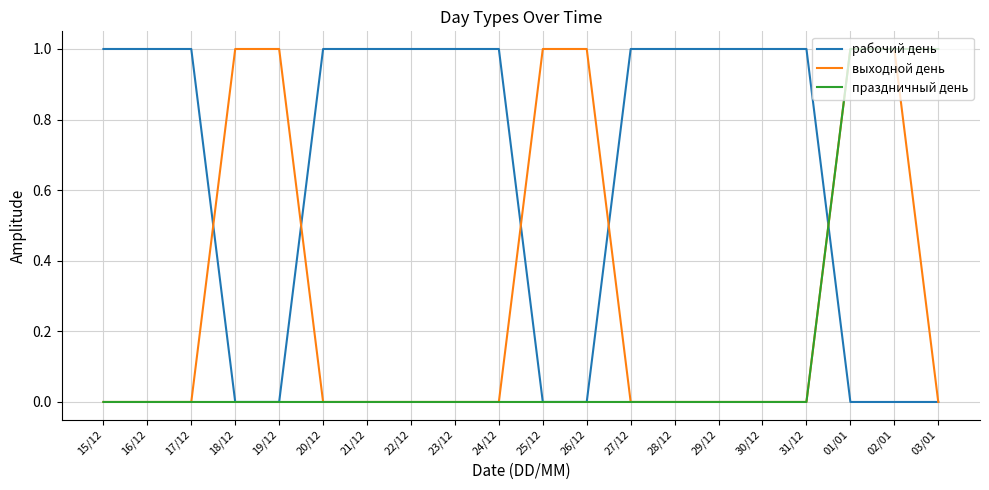

What is the difference between the maximum and minimum values in the праздничный день series?

1